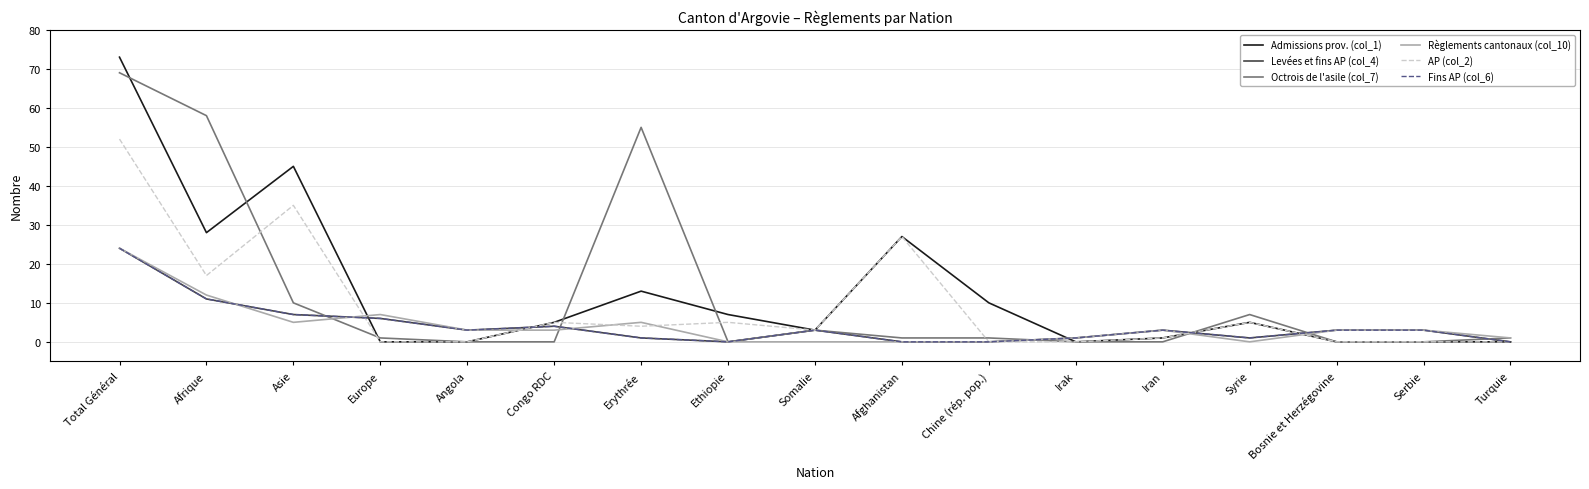

What position from the right is Iran?

5